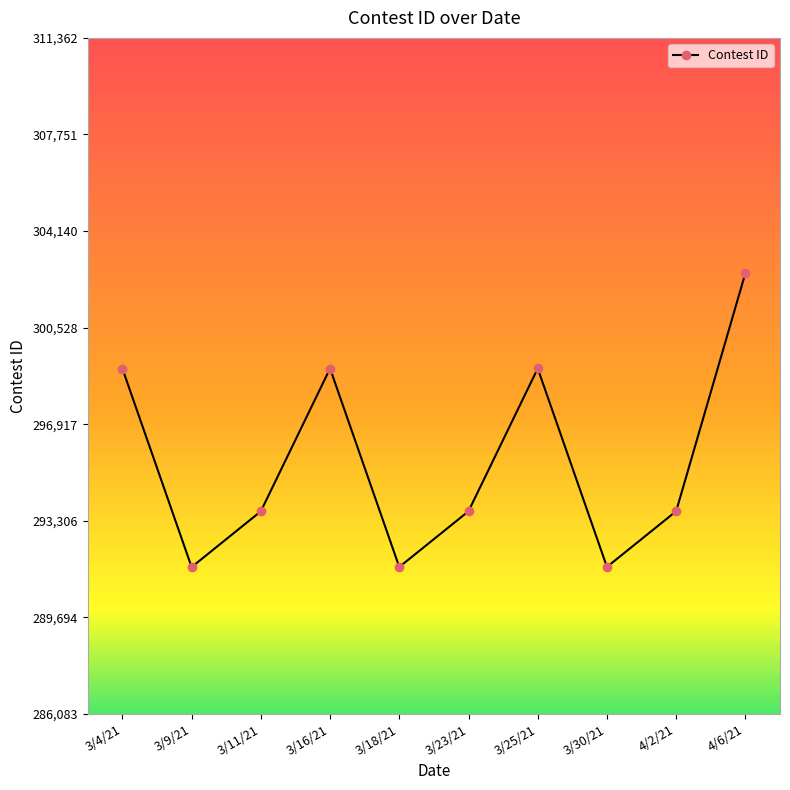

What is the smallest value displayed?

291579